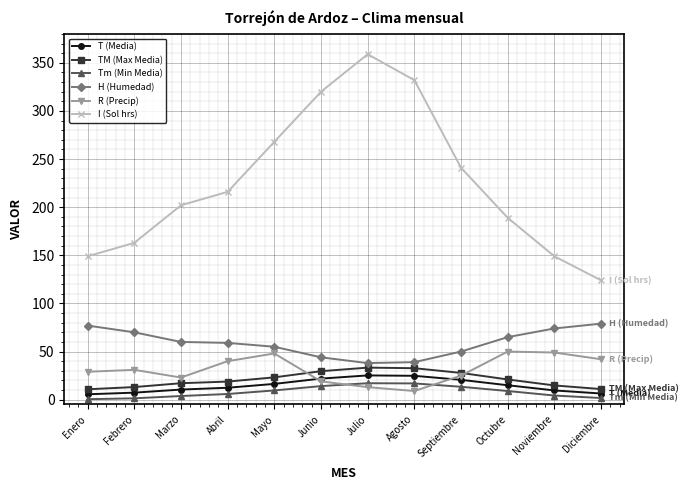

What is the label of the 2nd point from the right?

Noviembre